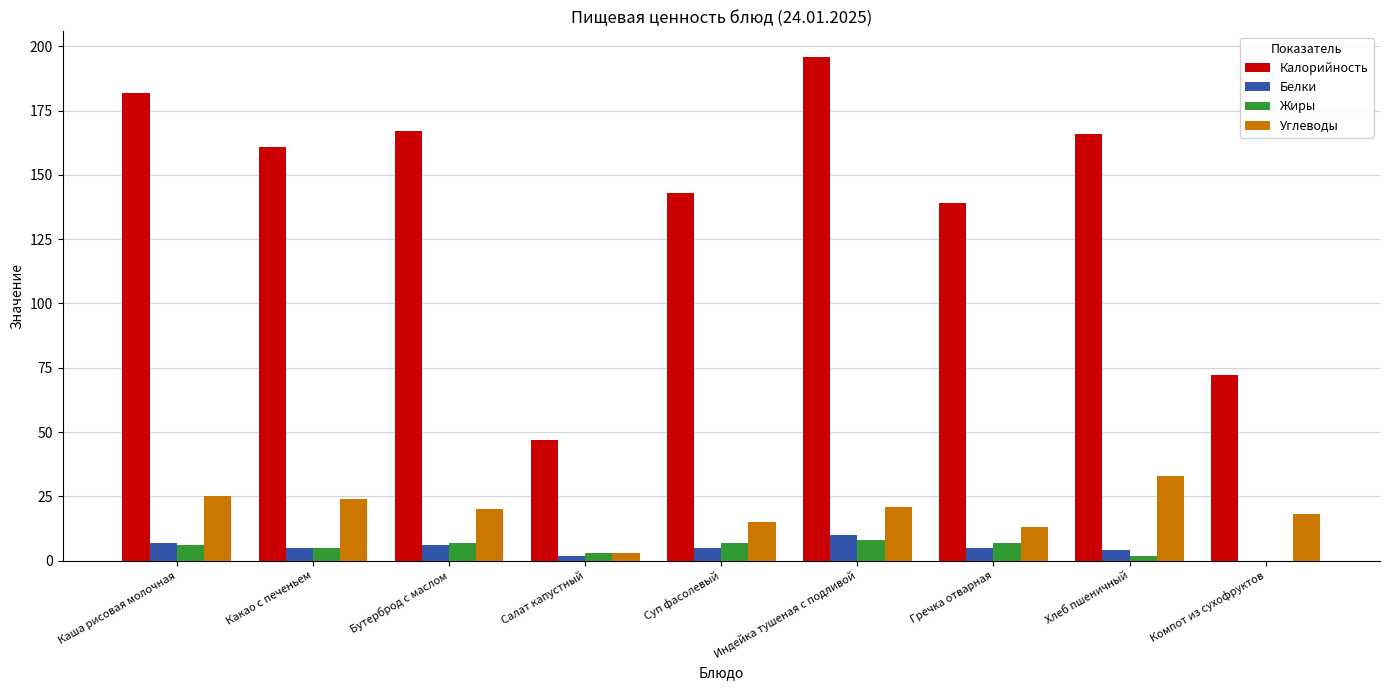

At which category does the chart reach its peak across all series?

Индейка тушеная с подливой